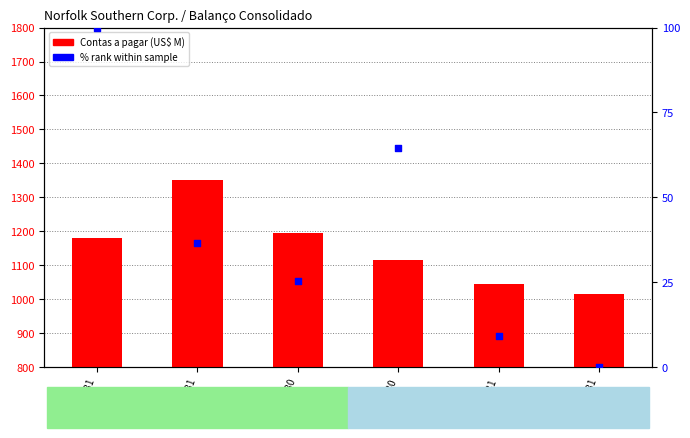

Which series contains the lowest Y value?

% rank within sample